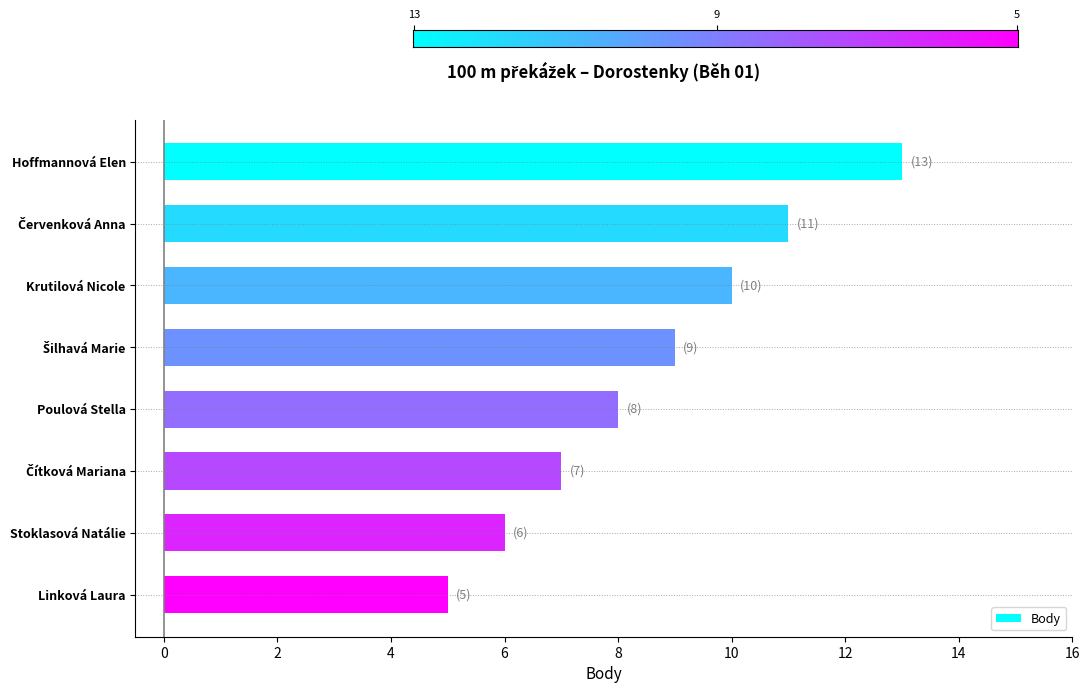

Reading top to bottom, list all the values displayed in this chart.

13	11	10	9	8	7	6	5